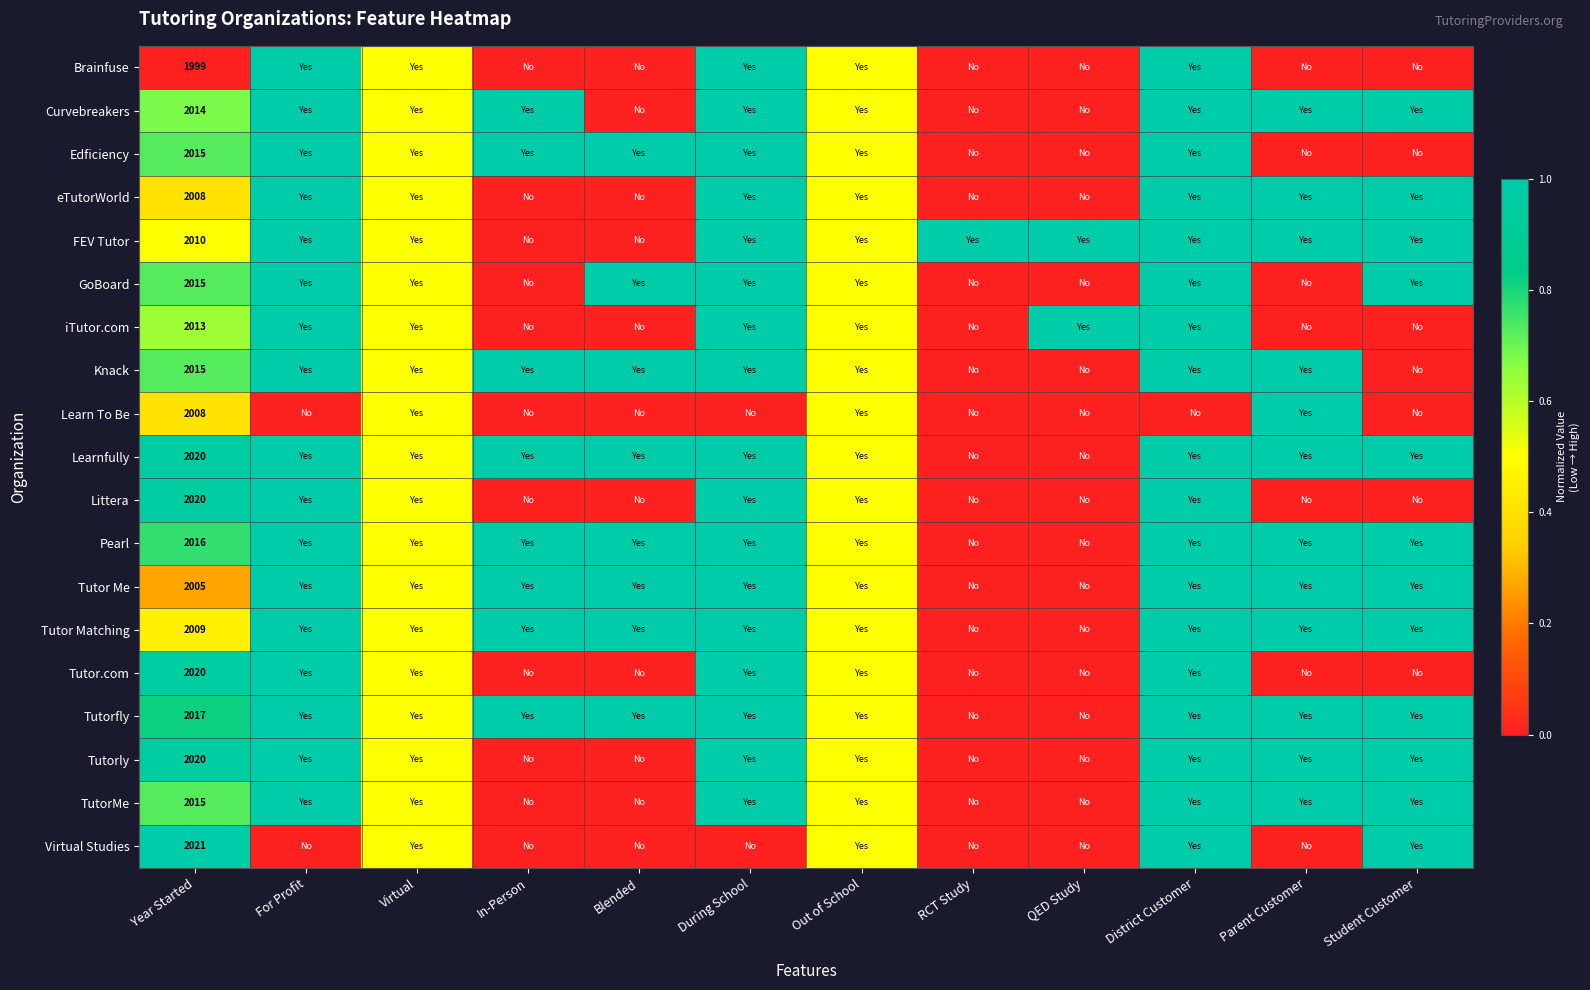

What is the spread (max minus min) of values at Year Started?

22.0